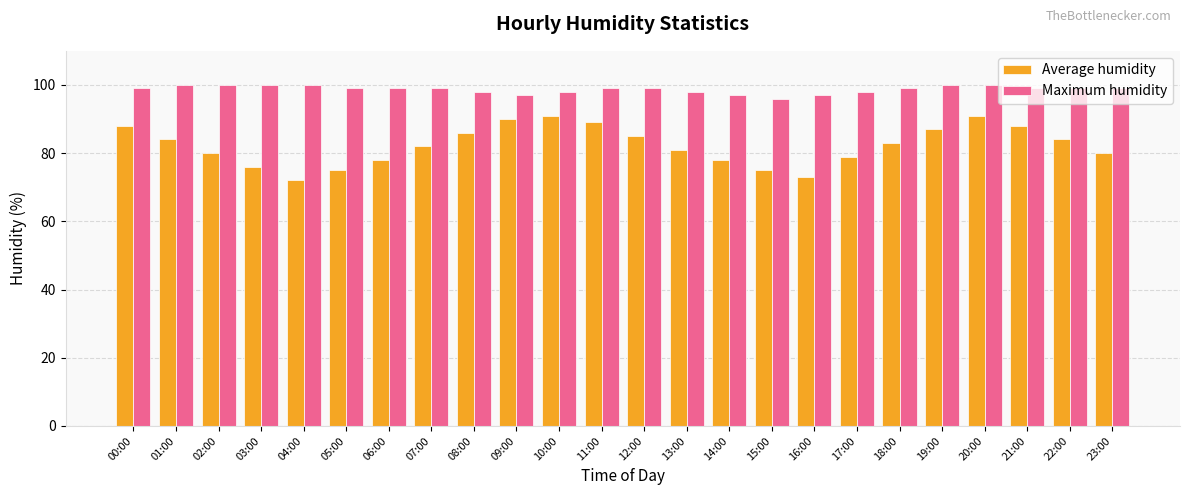

Which series has the largest total across all categories?

Maximum humidity